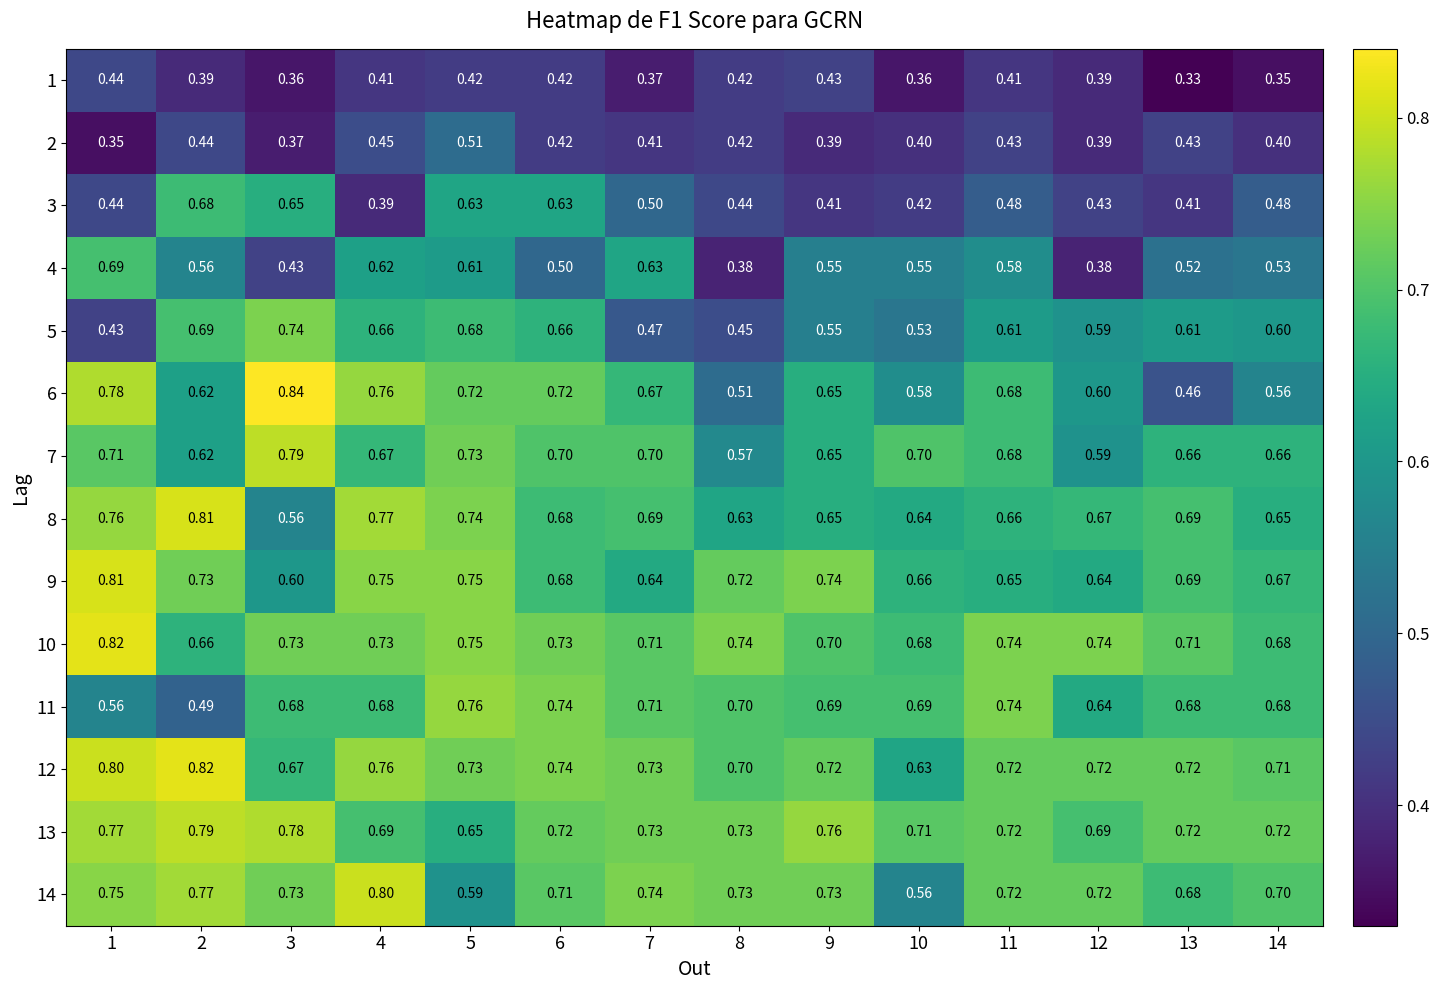

Which category has the lowest value across all series?

13